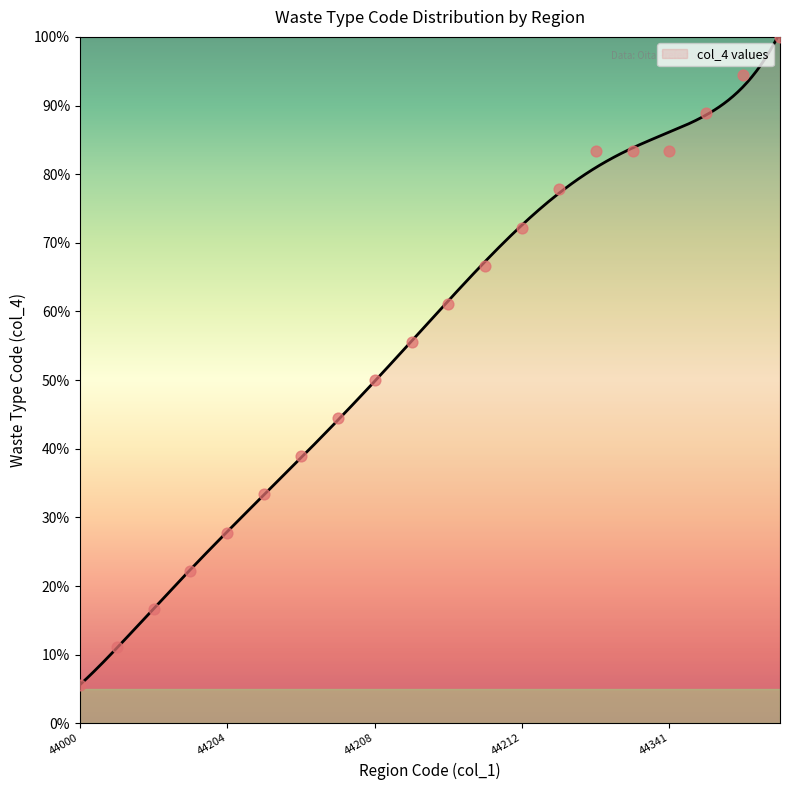

What is the change in value from 44202 to 44206?

+22.2